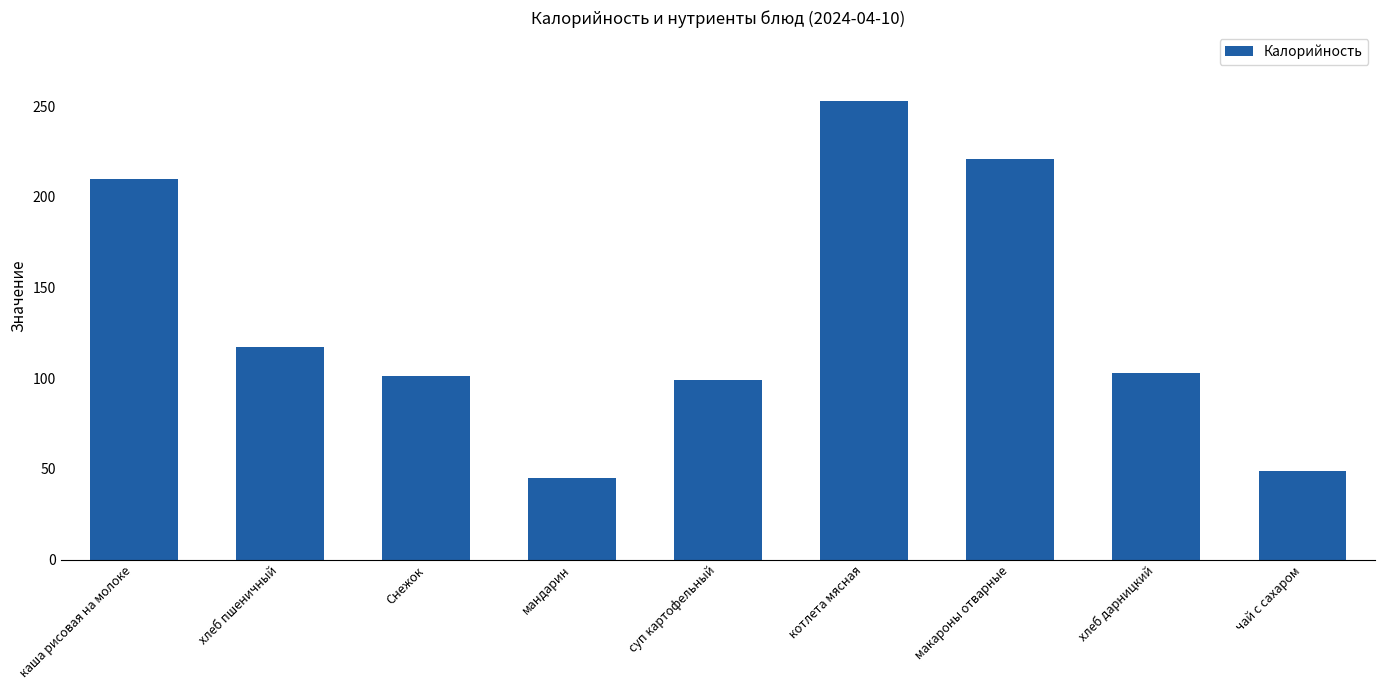

What position from the right is чай с сахаром?

1